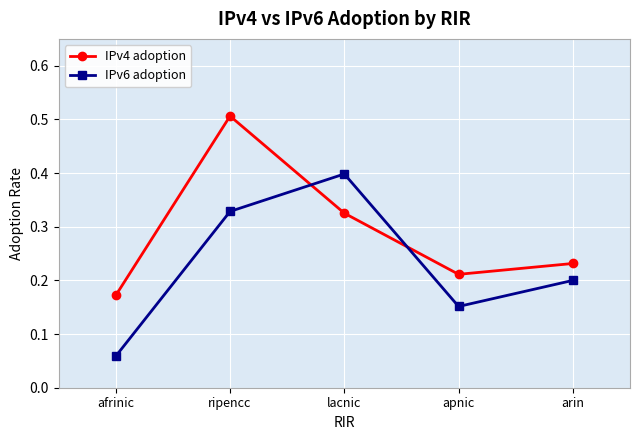

Is it true that IPv6 adoption equals 0.3 at arin?

False